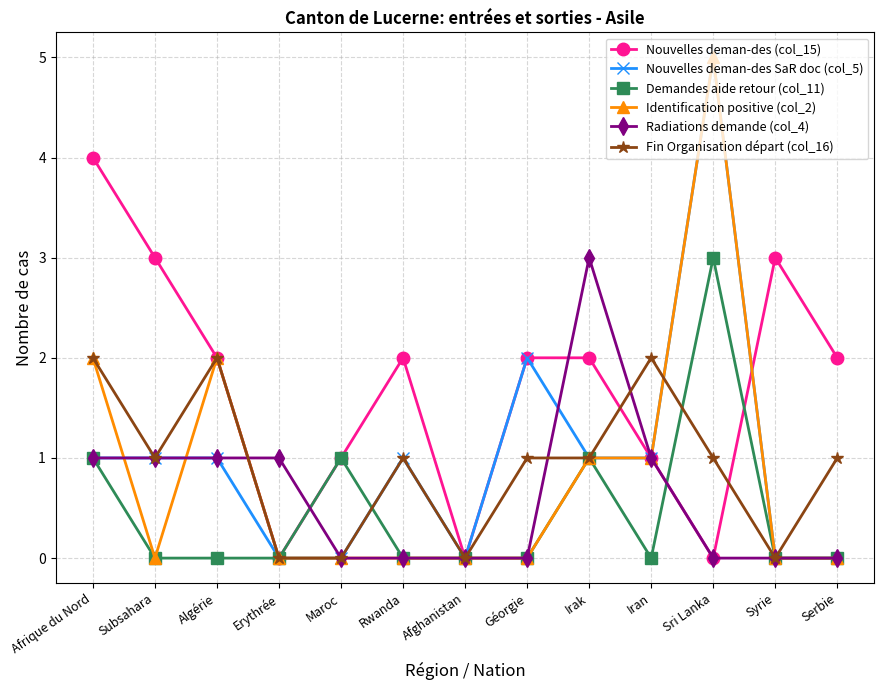

Reading left to right, transcribe all the data shown in this chart.

Nouvelles deman-des (col_15): Afrique du Nord=4	Subsahara=3	Algérie=2	Erythrée=0	Maroc=1	Rwanda=2	Afghanistan=0	Géorgie=2	Irak=2	Iran=1	Sri Lanka=0	Syrie=3	Serbie=2
Nouvelles deman-des SaR doc (col_5): Afrique du Nord=1	Subsahara=1	Algérie=1	Erythrée=0	Maroc=0	Rwanda=1	Afghanistan=0	Géorgie=2	Irak=1	Iran=1	Sri Lanka=5	Syrie=0	Serbie=0
Demandes aide retour (col_11): Afrique du Nord=1	Subsahara=0	Algérie=0	Erythrée=0	Maroc=1	Rwanda=0	Afghanistan=0	Géorgie=0	Irak=1	Iran=0	Sri Lanka=3	Syrie=0	Serbie=0
Identification positive (col_2): Afrique du Nord=2	Subsahara=0	Algérie=2	Erythrée=0	Maroc=0	Rwanda=0	Afghanistan=0	Géorgie=0	Irak=1	Iran=1	Sri Lanka=5	Syrie=0	Serbie=0
Radiations demande (col_4): Afrique du Nord=1	Subsahara=1	Algérie=1	Erythrée=1	Maroc=0	Rwanda=0	Afghanistan=0	Géorgie=0	Irak=3	Iran=1	Sri Lanka=0	Syrie=0	Serbie=0
Fin Organisation départ (col_16): Afrique du Nord=2	Subsahara=1	Algérie=2	Erythrée=0	Maroc=0	Rwanda=1	Afghanistan=0	Géorgie=1	Irak=1	Iran=2	Sri Lanka=1	Syrie=0	Serbie=1